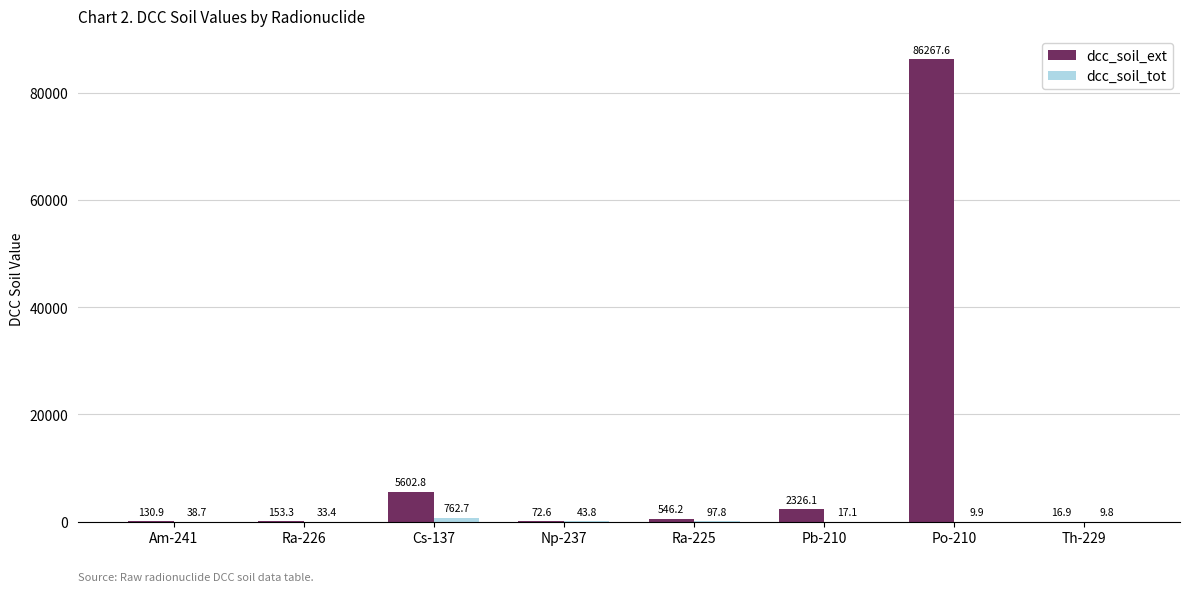

Are the bars horizontal?

No